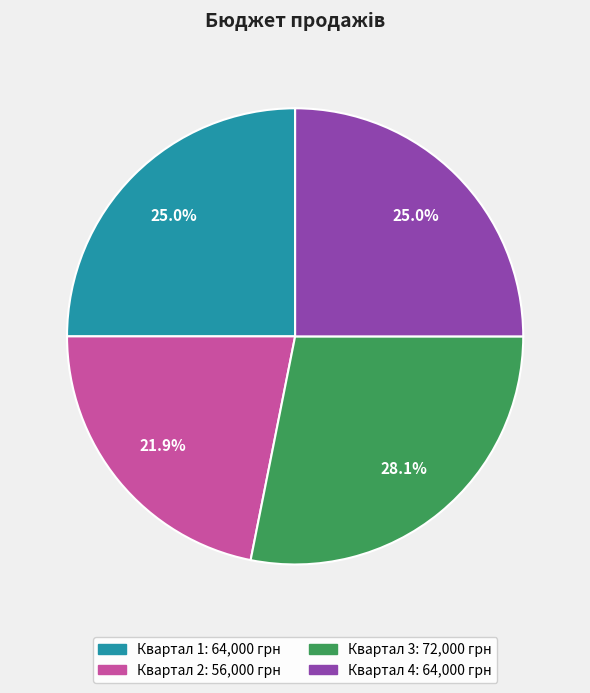

Is the sum of Квартал 2 and Квартал 1 greater than half?

No